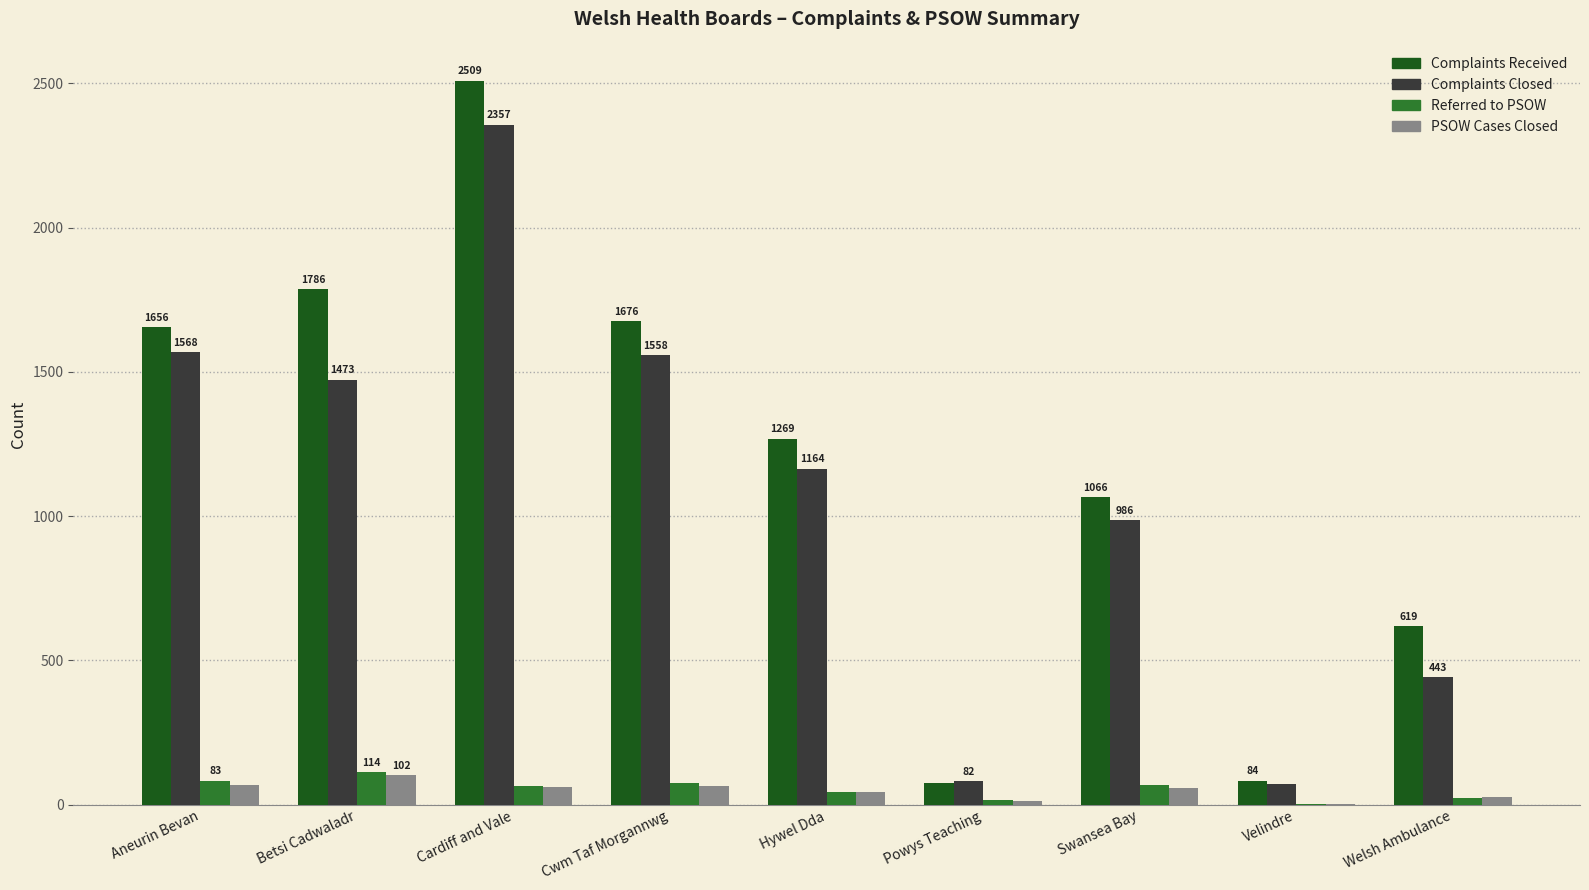

What is the spread (max minus min) of values at Swansea Bay?

1009